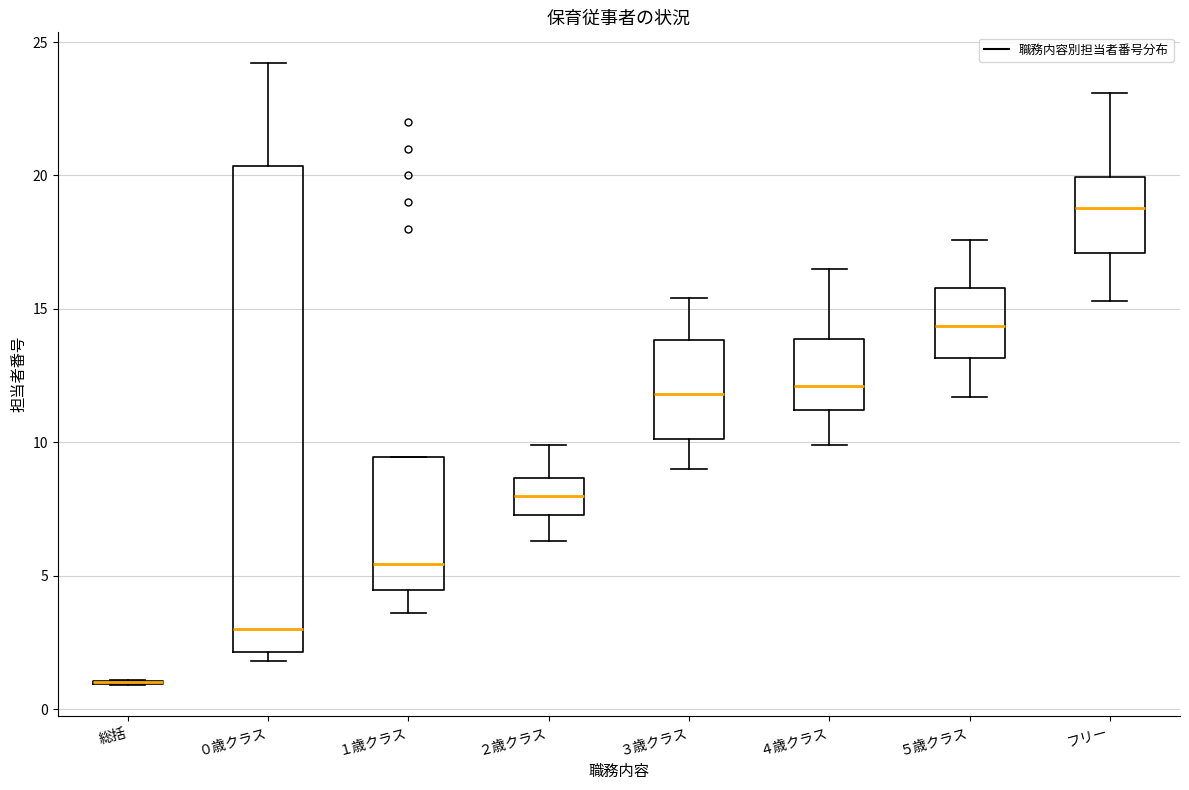

Comparing the boxes themselves (not the whiskers), which one is the tallest?

０歳クラス